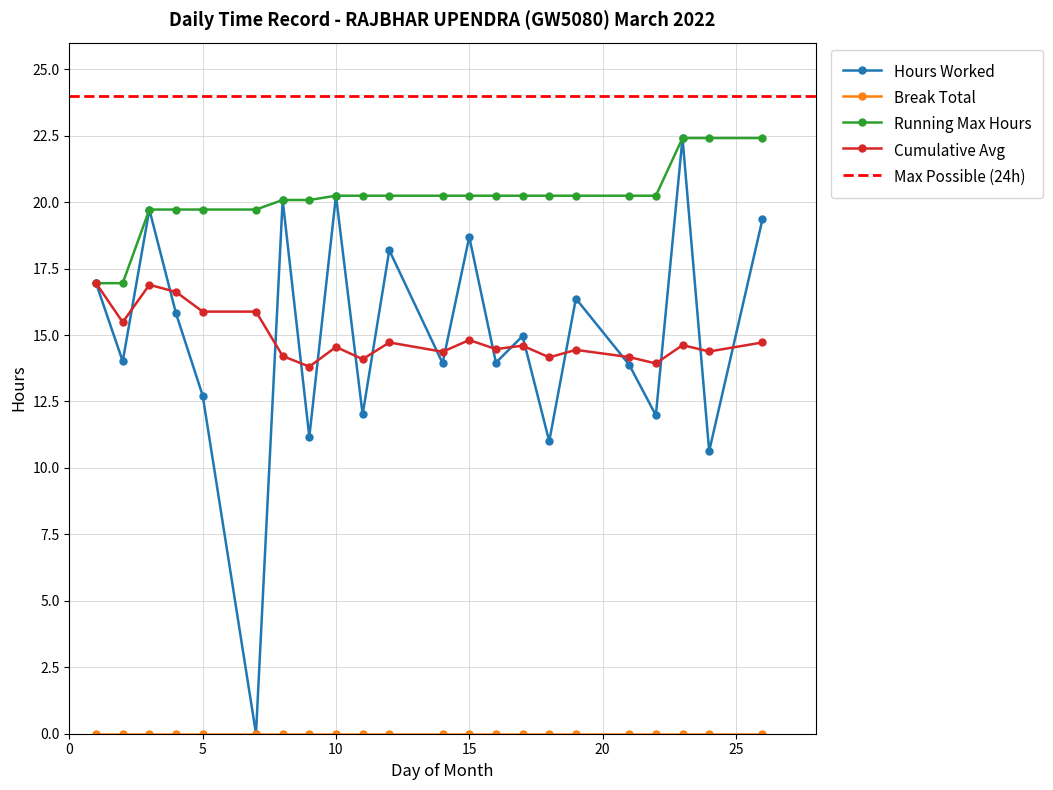

What is the value of the Running Max Hours point at the 9th from the left?

20.2